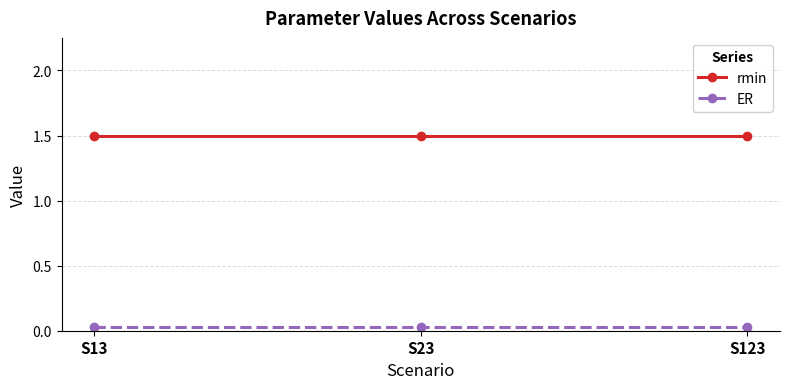

What are all the series names shown in the legend?

rmin, ER